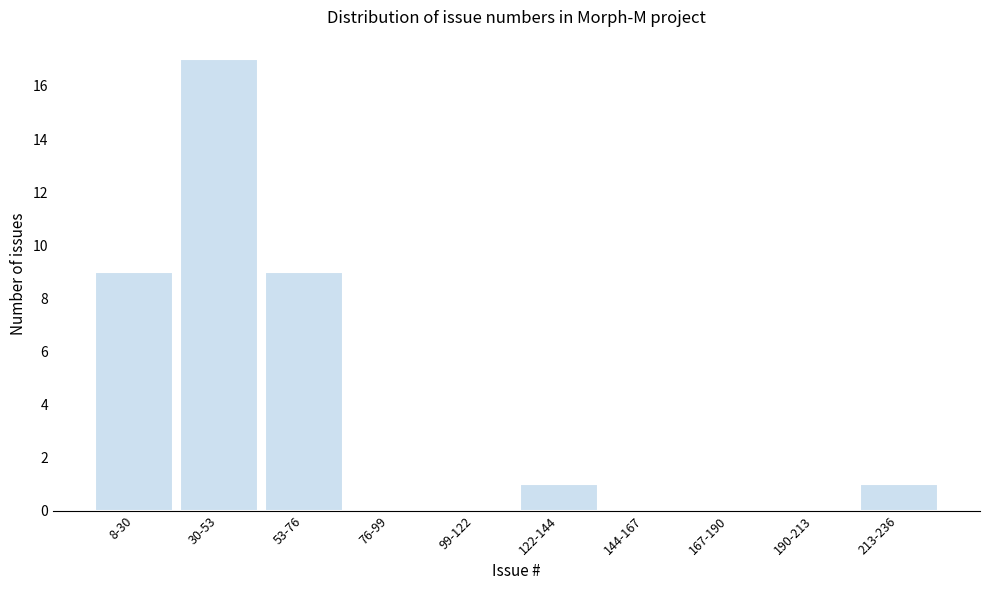

Reading left to right, transcribe all the data shown in this chart.

8-30=9	30-53=17	53-76=9	76-99=0	99-122=0	122-144=1	144-167=0	167-190=0	190-213=0	213-236=1